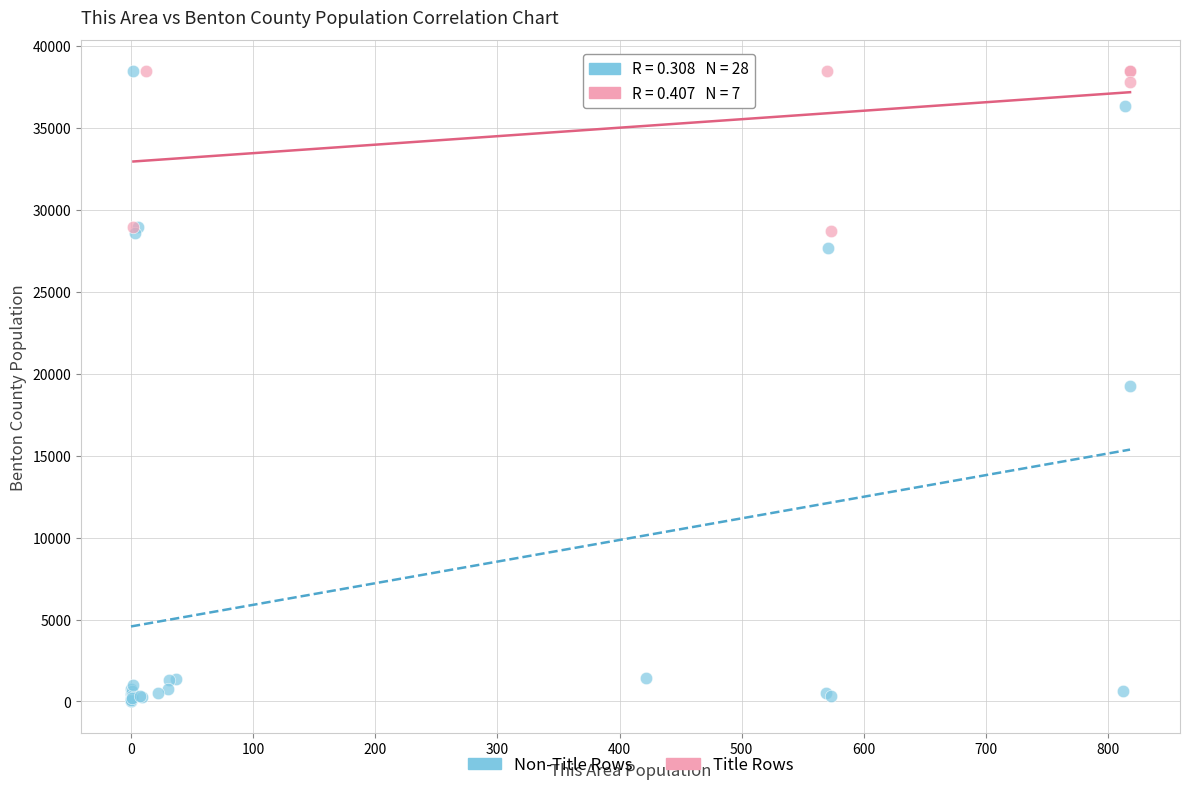

Which series has the widest spread of Y values?

Non-Title Rows